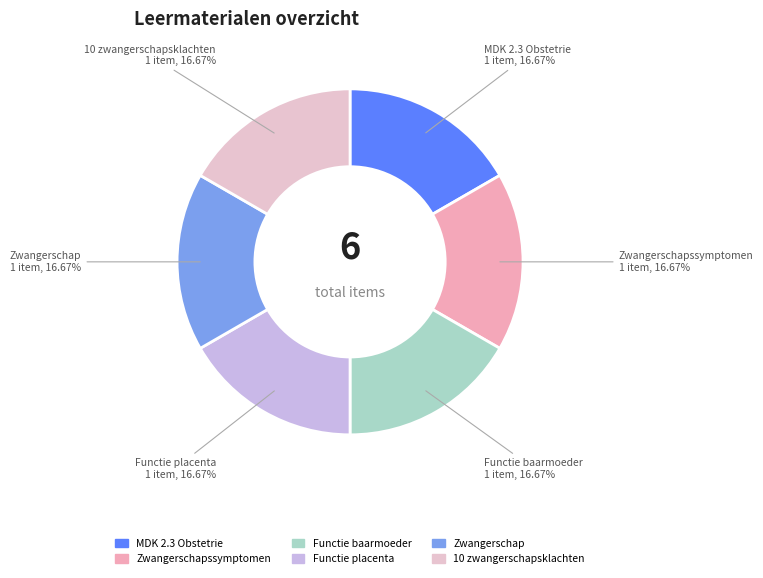

What percentage is the Zwangerschapssymptomen slice, to the nearest percent?

17%